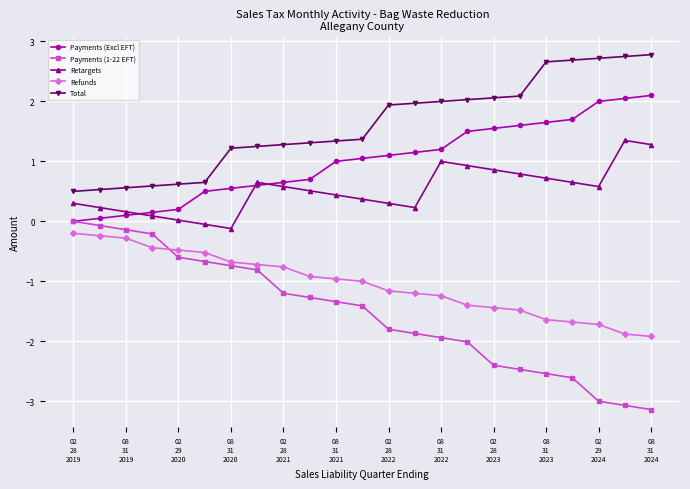

What is the greatest value displayed?

2.8